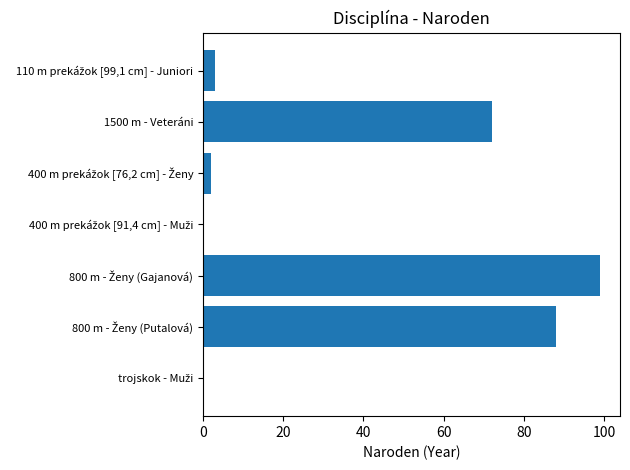

How many series are shown in this chart?

1